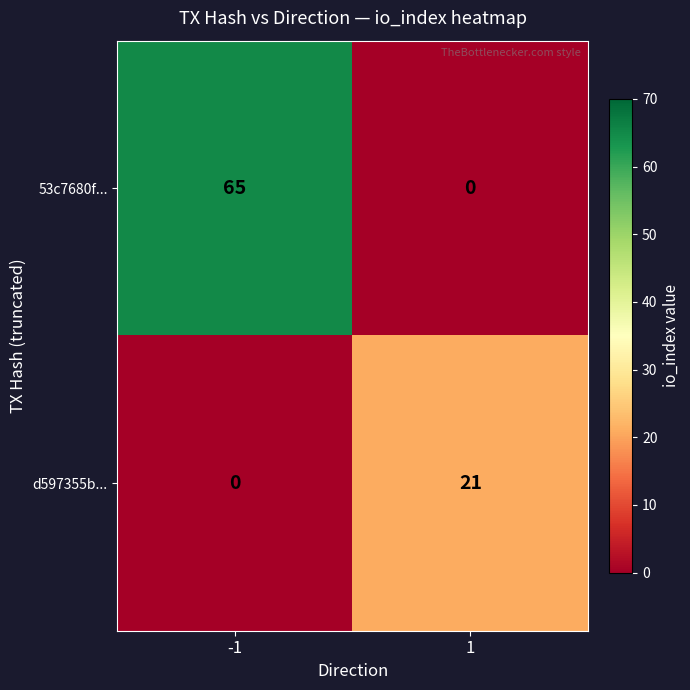

What is the difference between the maximum and minimum values in the d597355b... series?

21